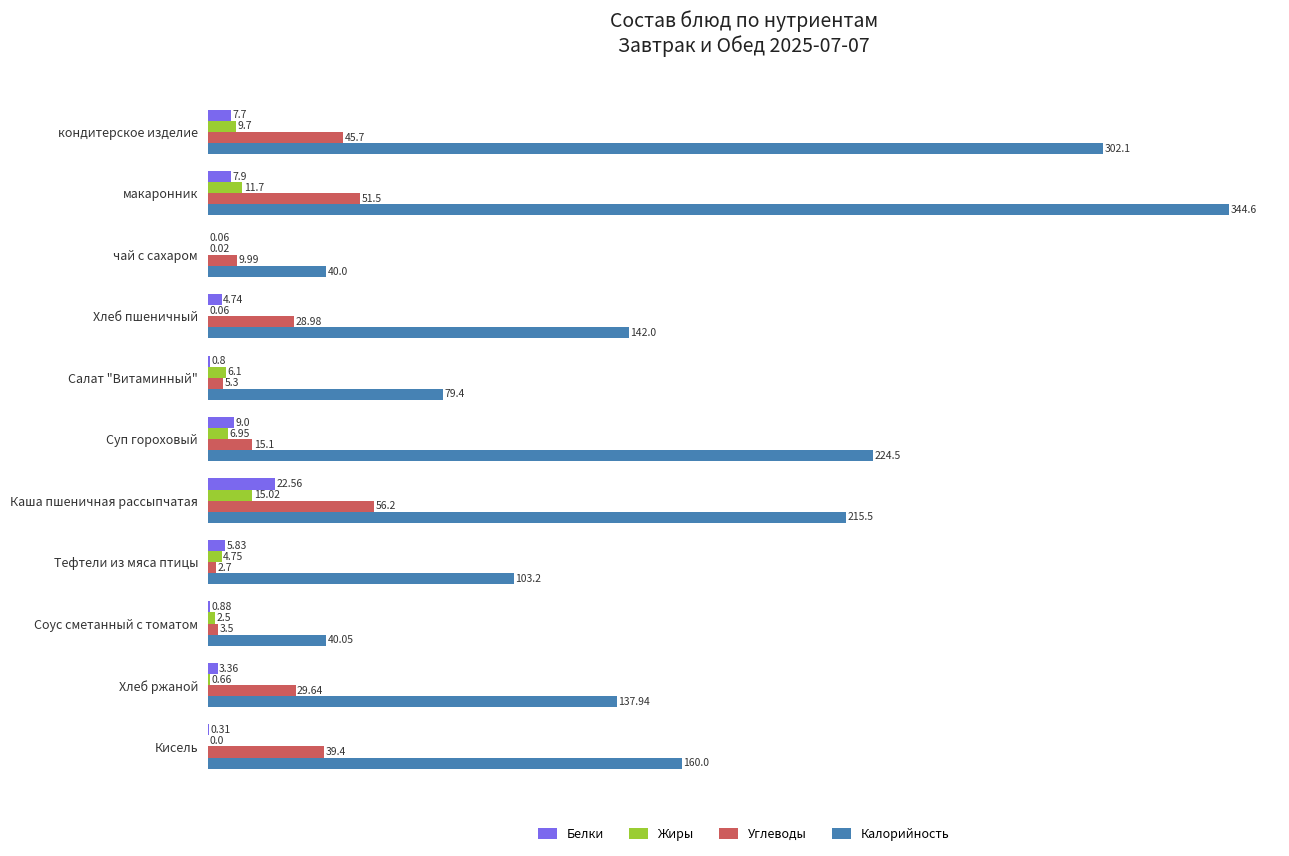

What is the total value across all series at Суп гороховый?

255.6